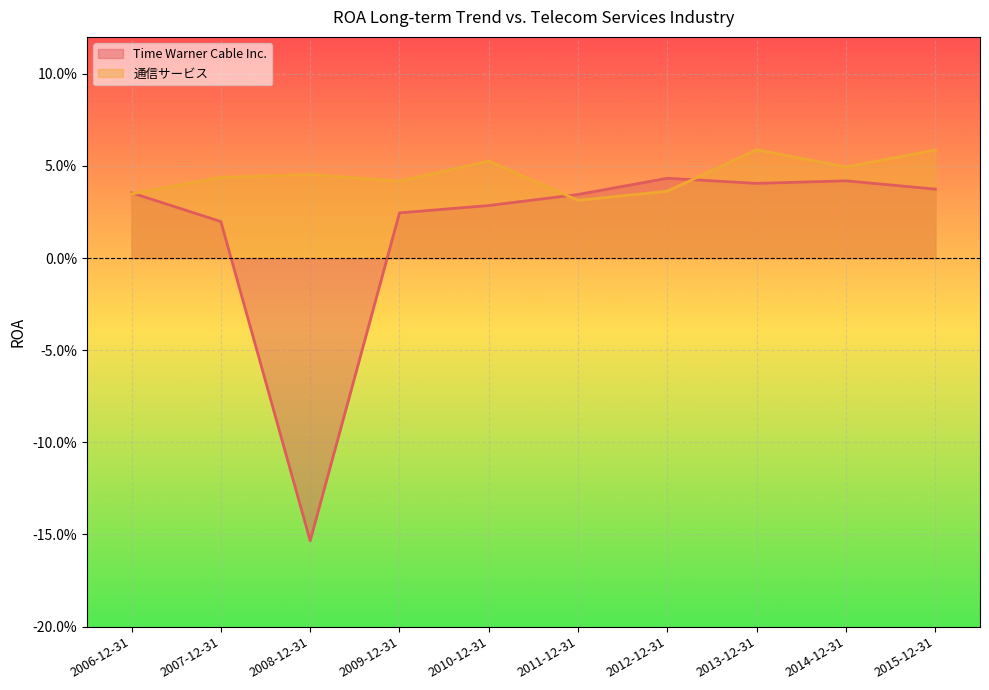

Between 2008-12-31 and 2010-12-31, which is larger?

2010-12-31